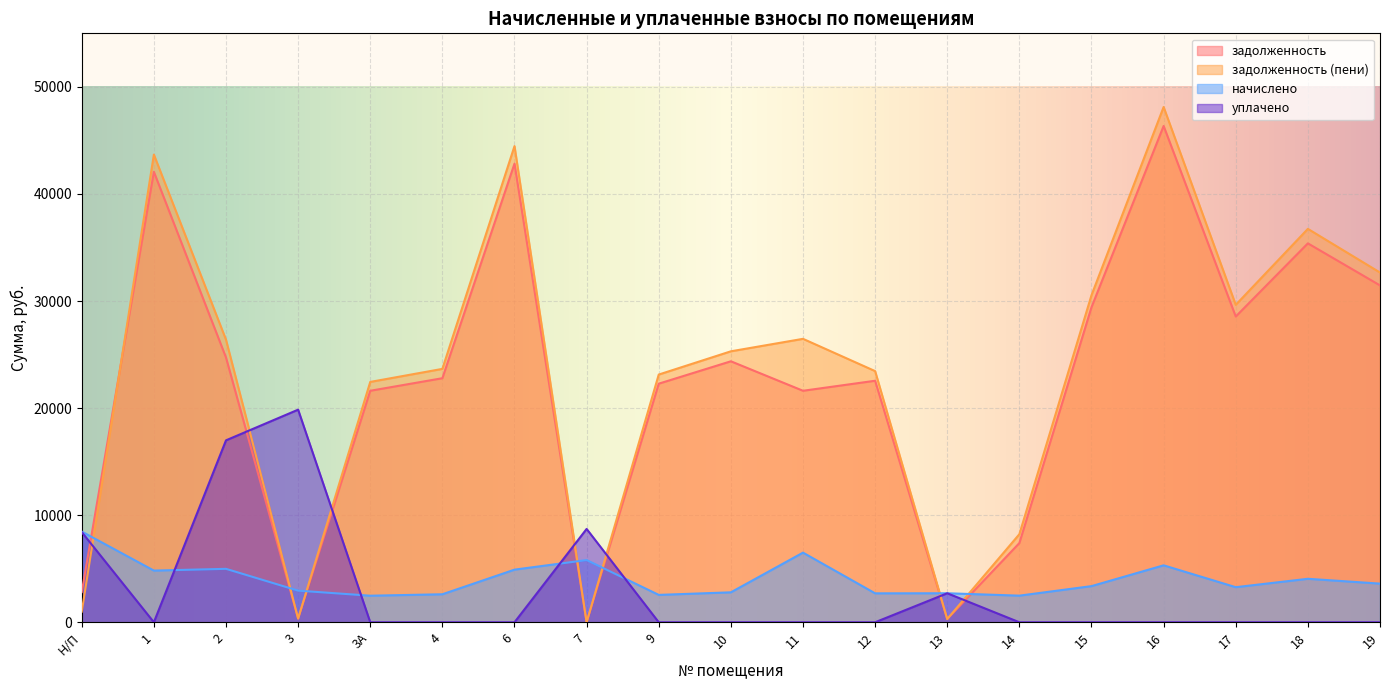

Rank the categories by уплачено value from lowest to highest.

1, 3А, 4, 6, 9, 10, 11, 12, 14, 15, 16, 17, 18, 19, 13, Н/П, 7, 2, 3